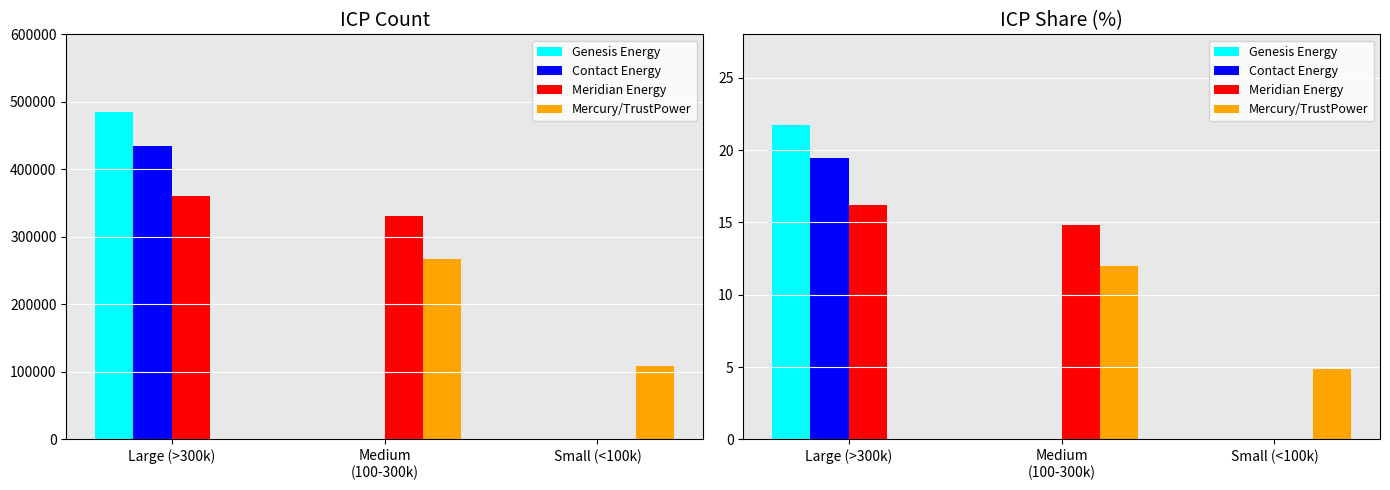

How many series are shown in this chart?

4